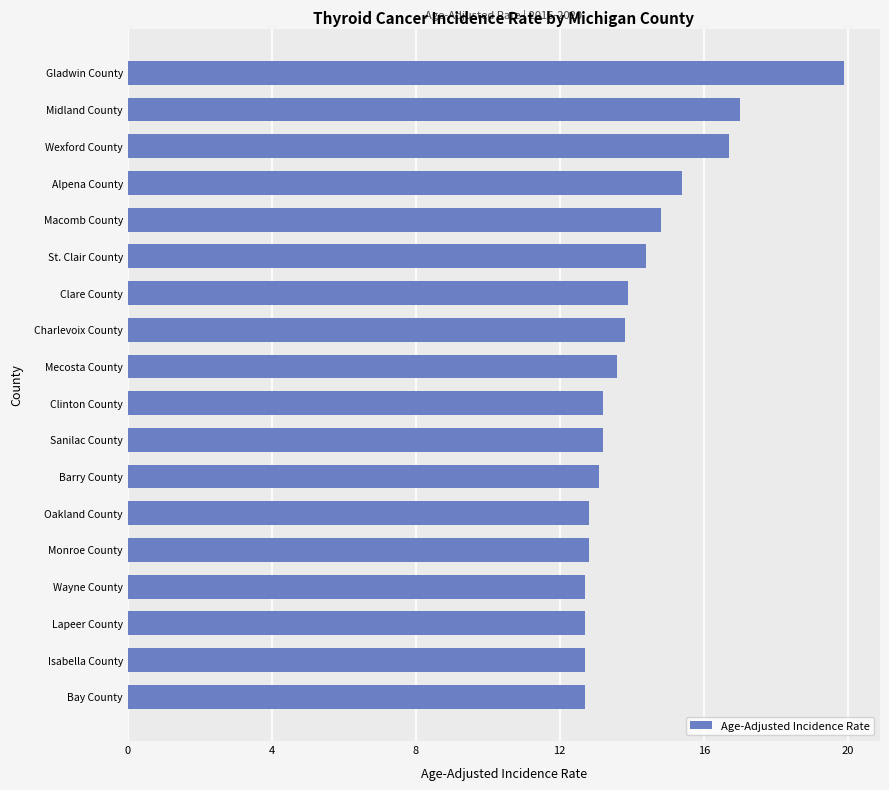

What is the smallest value displayed?

12.7